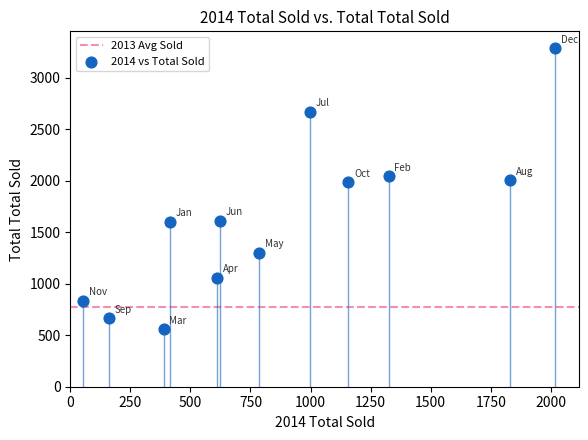

What is the average X value?

864.1